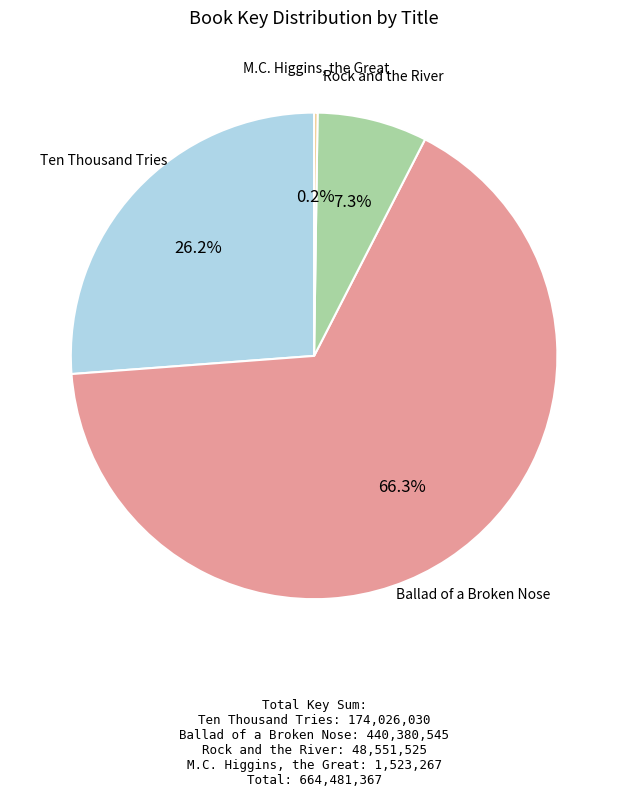

What percentage is NOT represented by Rock and the River?

92.7%